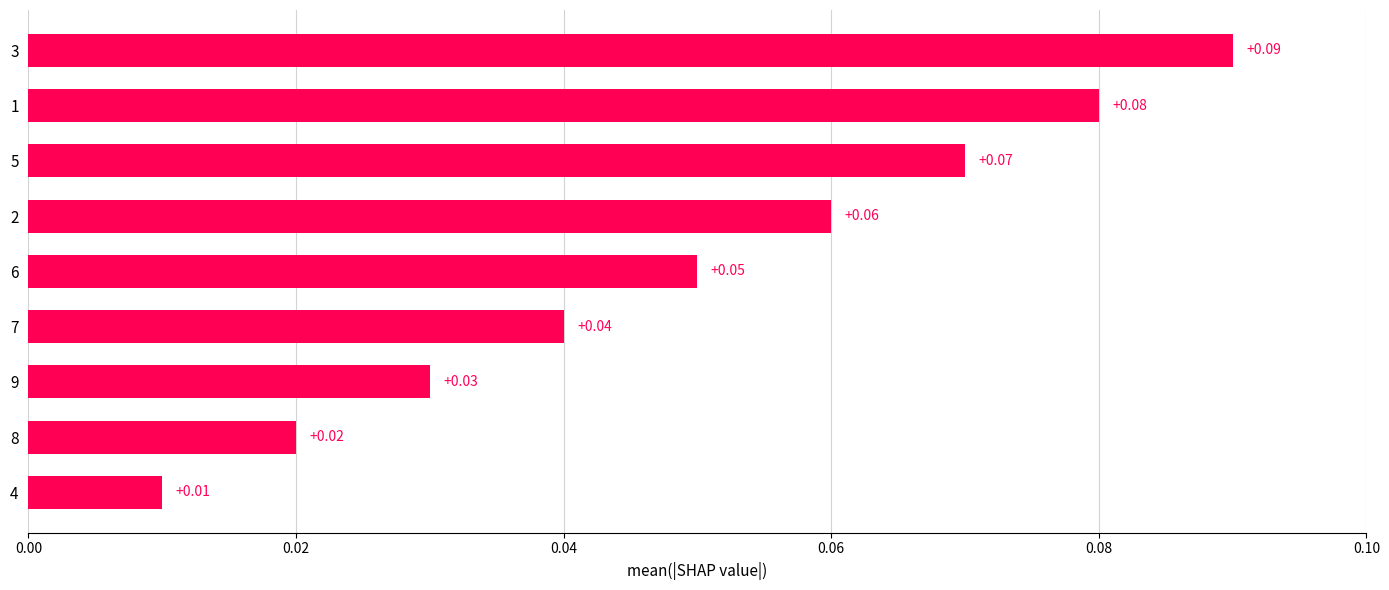

How many bars are there in total?

9